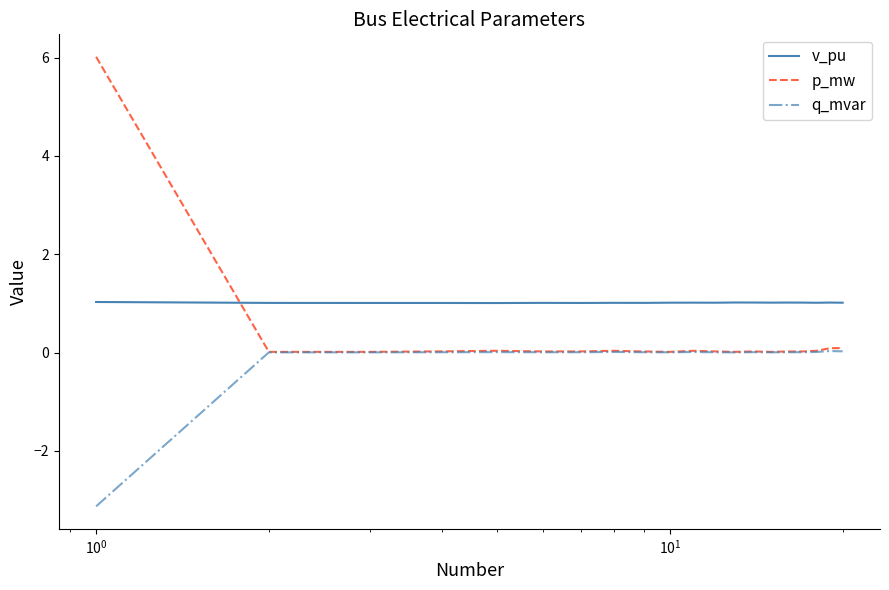

What is the highest value of the v_pu series?

1.0